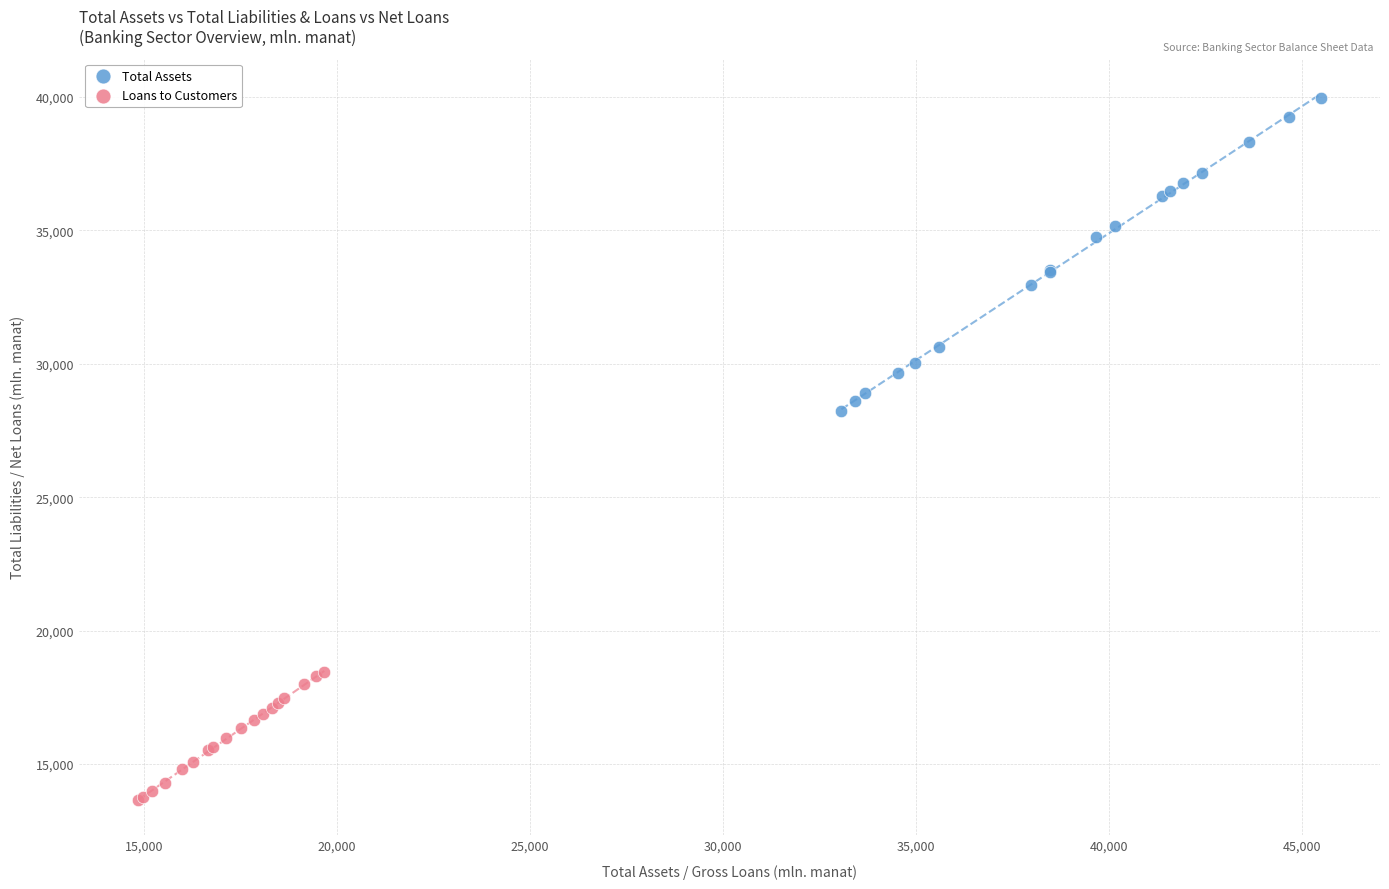

Which series contains the highest Y value?

Total Assets